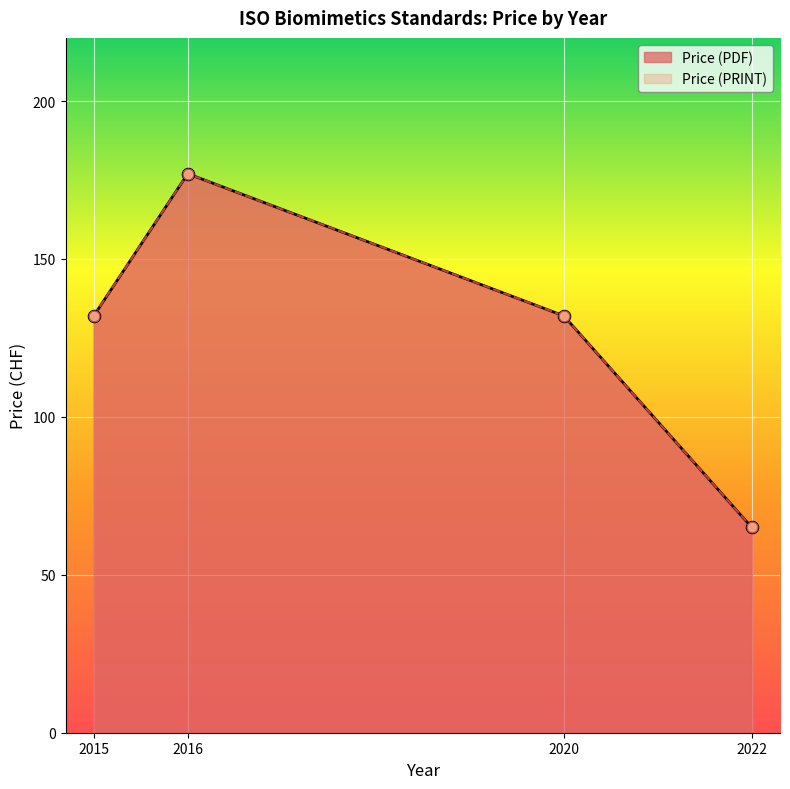

What is the total value across all series at 2022?

130